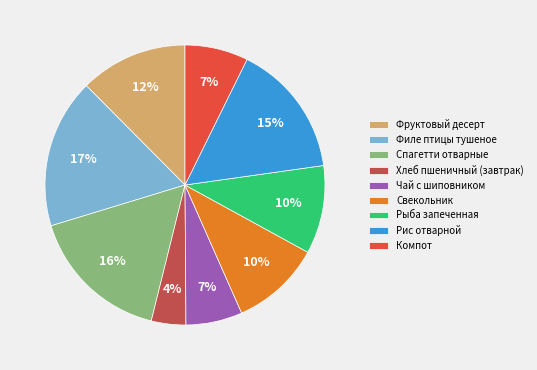

Which slice is the largest?

Филе птицы тушеное